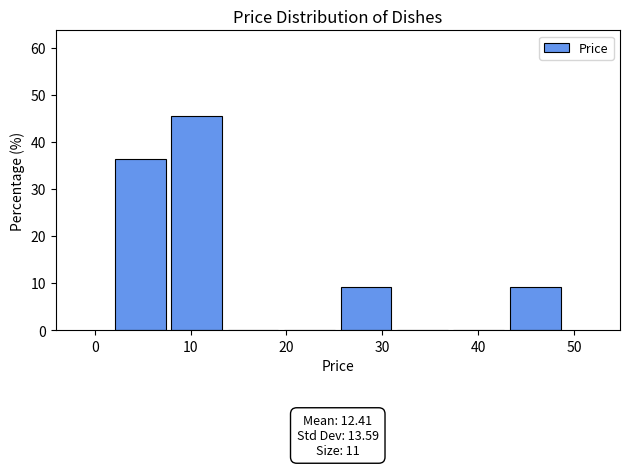

Over which range of the x-axis is the bar tallest?

8 to 14